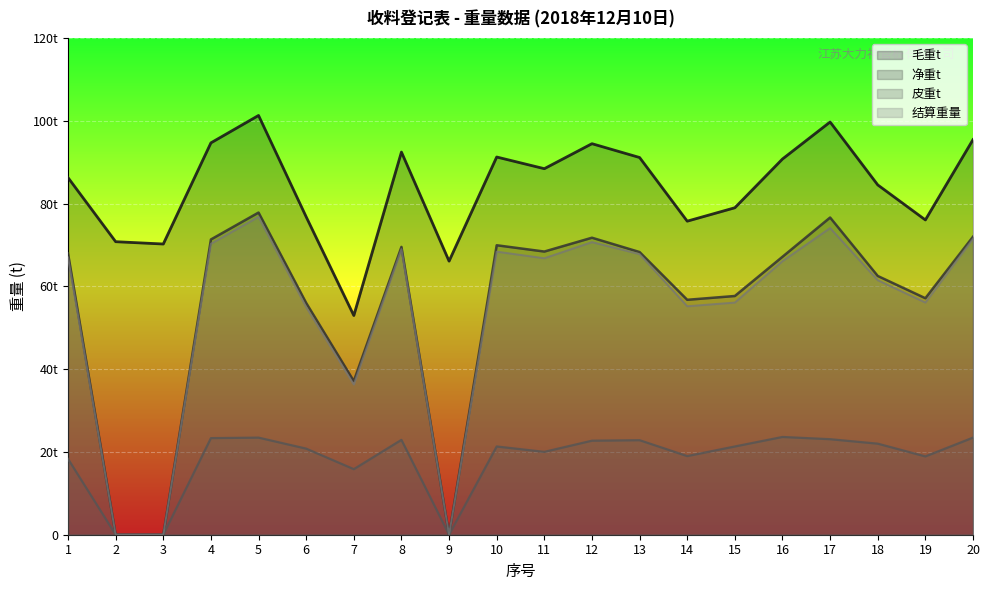

Where is 净重t nearest to the value 38?

7